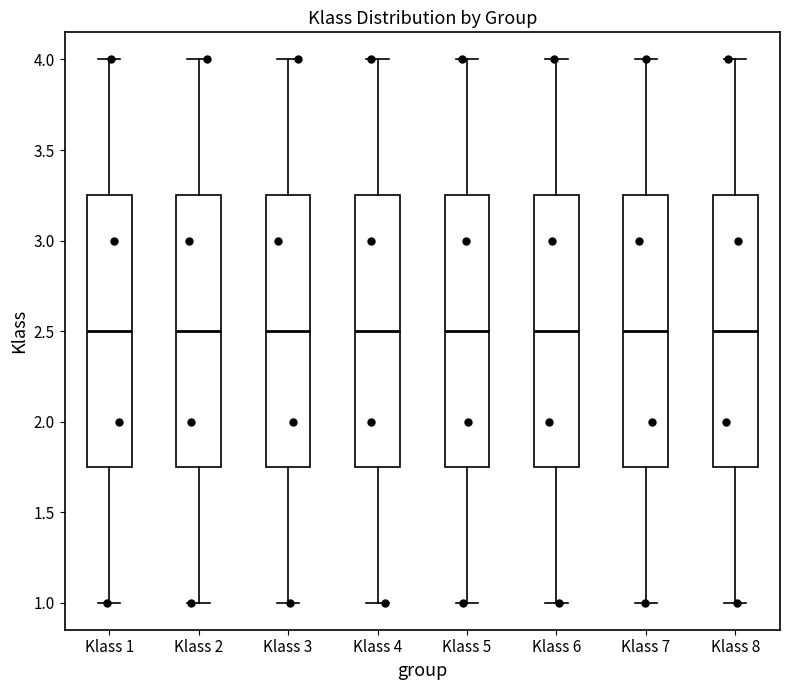

Reading left to right, read every box against the y-axis: the position of its median line, the range the box covers, and the ends of its whiskers. The values are not printed on the chart, so give them approximately, as read against the axis.

Klass 1: median 2.50, box 1.75 to 3.25, whiskers 1.00 to 4.00
Klass 2: median 2.50, box 1.75 to 3.25, whiskers 1.00 to 4.00
Klass 3: median 2.50, box 1.75 to 3.25, whiskers 1.00 to 4.00
Klass 4: median 2.50, box 1.75 to 3.25, whiskers 1.00 to 4.00
Klass 5: median 2.50, box 1.75 to 3.25, whiskers 1.00 to 4.00
Klass 6: median 2.50, box 1.75 to 3.25, whiskers 1.00 to 4.00
Klass 7: median 2.50, box 1.75 to 3.25, whiskers 1.00 to 4.00
Klass 8: median 2.50, box 1.75 to 3.25, whiskers 1.00 to 4.00